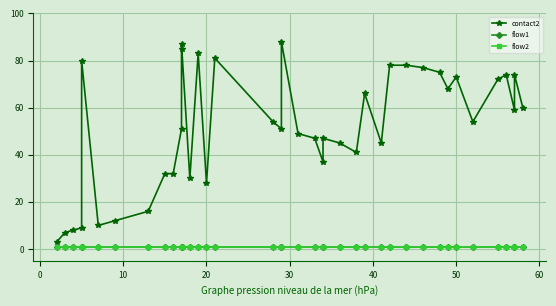

In contact2, how many points are higher than both neighbors (excluding endpoints)?

10